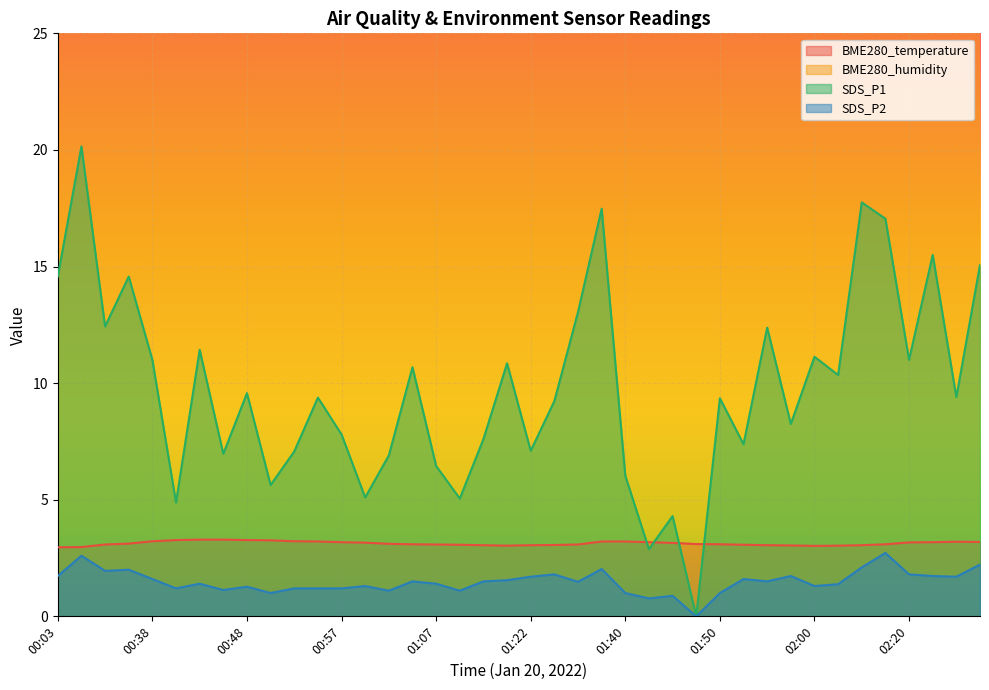

At which label does SDS_P1 first exceed 9?

00:03